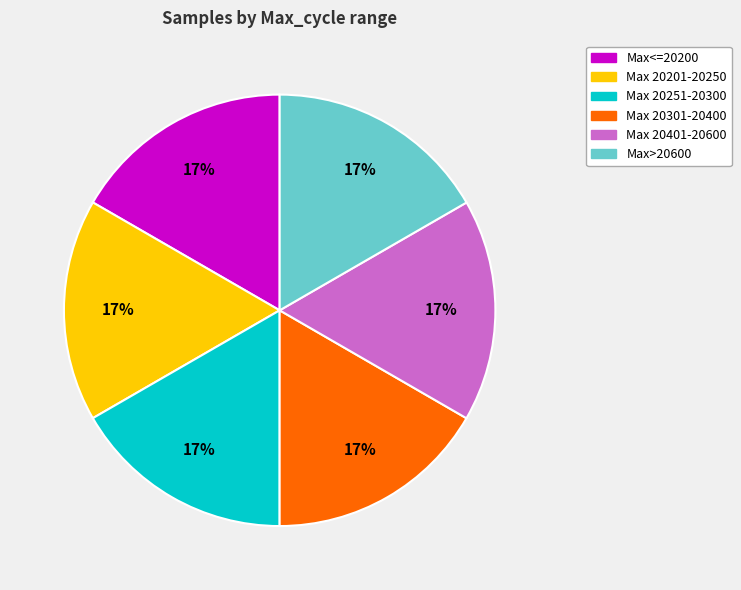

Approximately how many times larger is the value at Max 20201-20250 compared to Max 20401-20600?

1.0